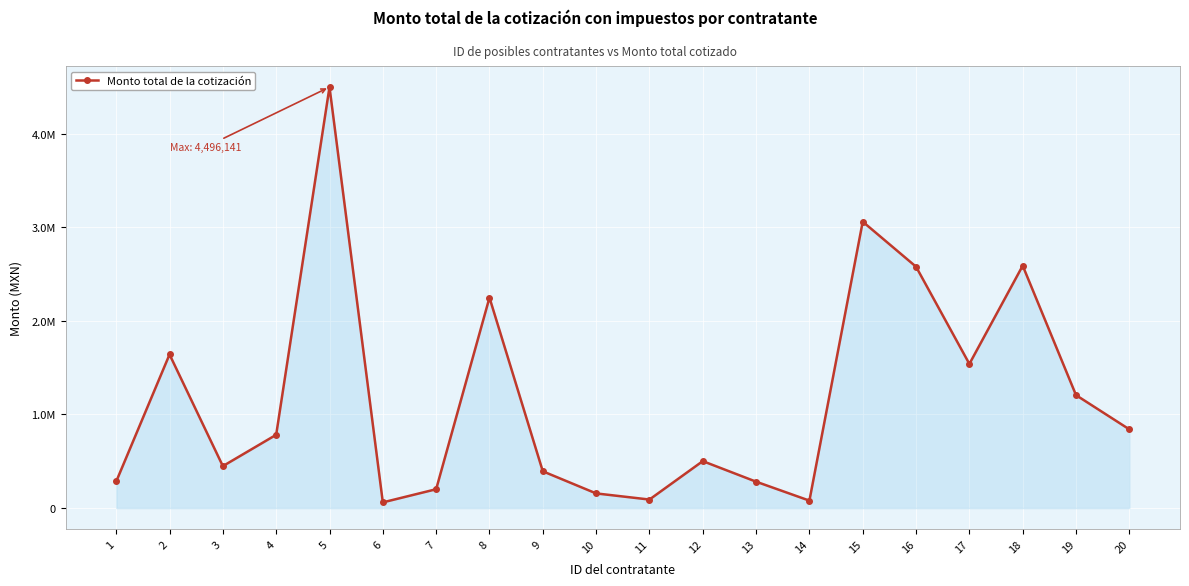

What is the difference between the values at 12 and 4?

281303.8